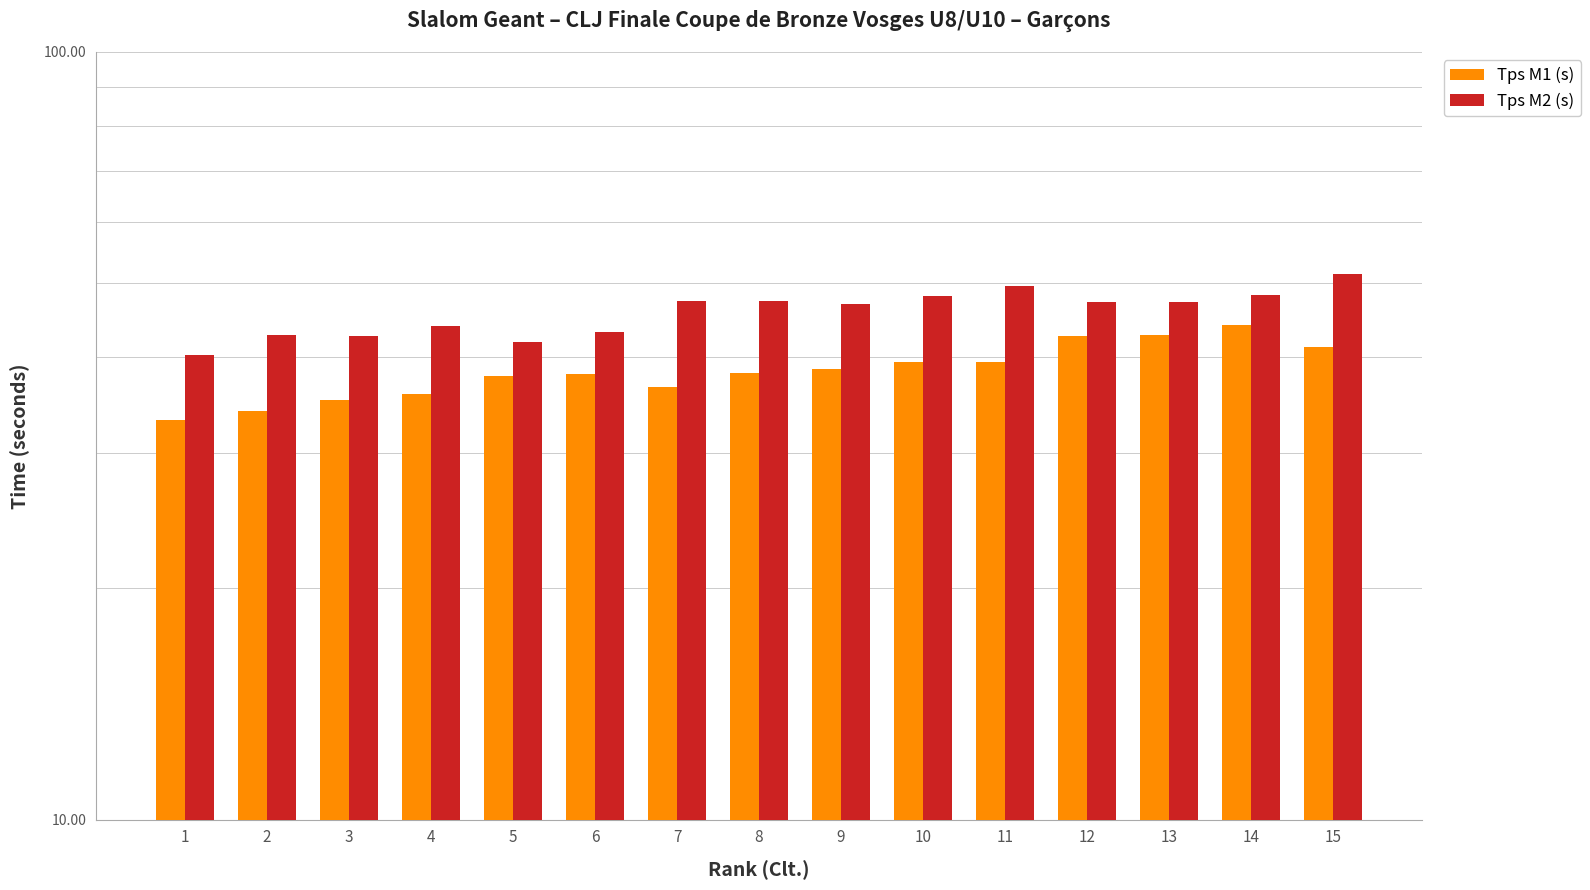

The Tps M2 (s) series shows 21.0 at 9. True or false?

False